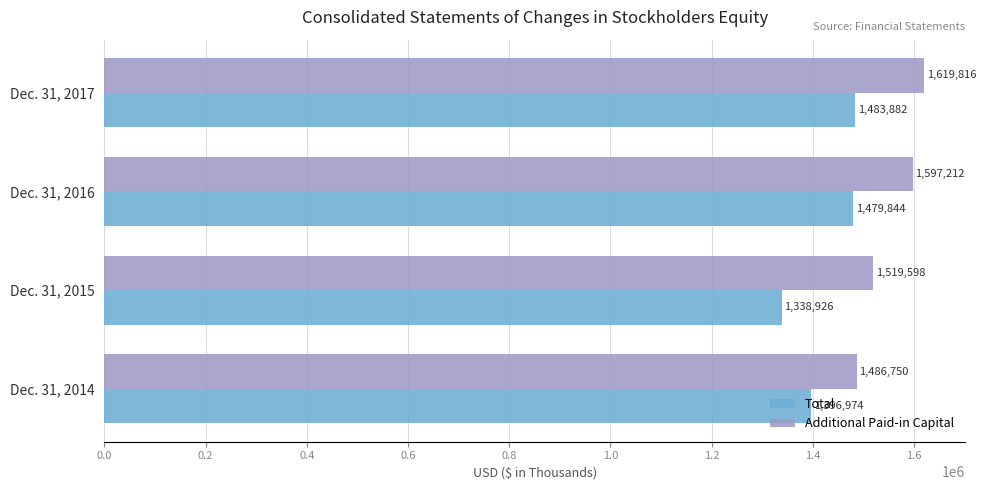

Which series changed the most between Dec. 31, 2015 and Dec. 31, 2017?

Total